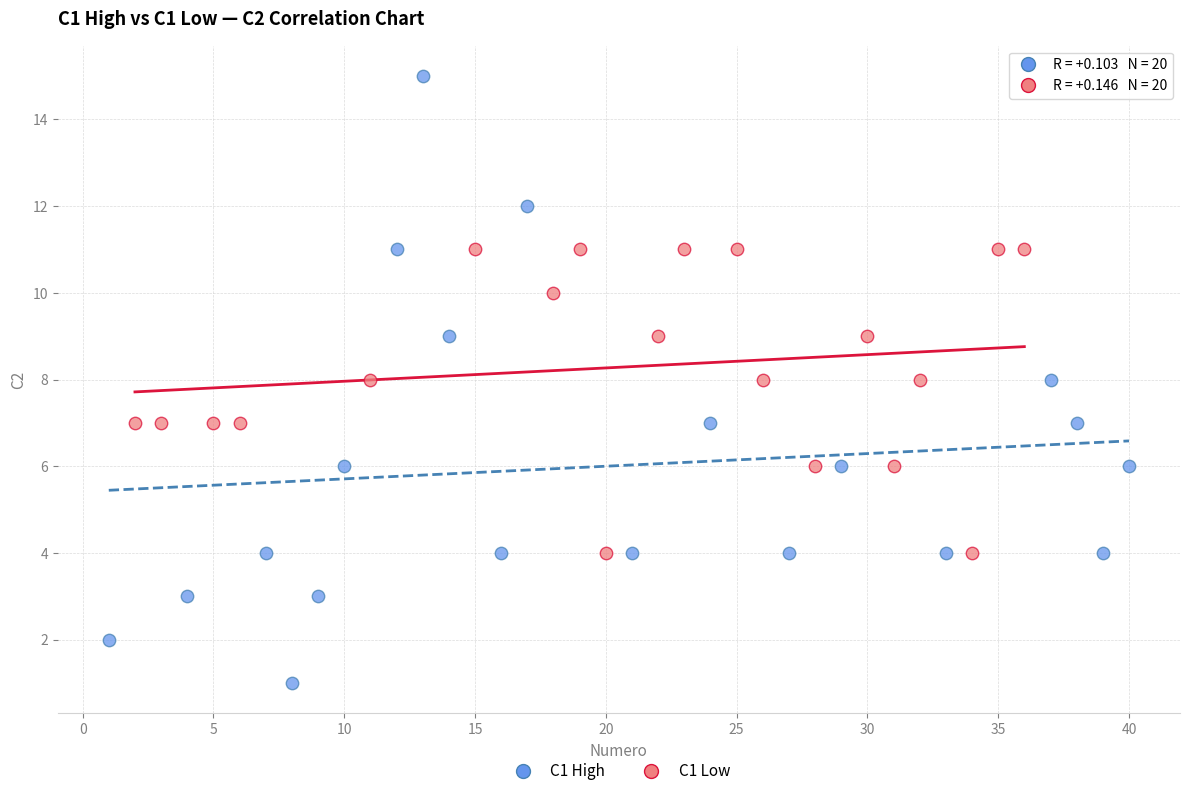

Which series contains the lowest Y value?

C1 High